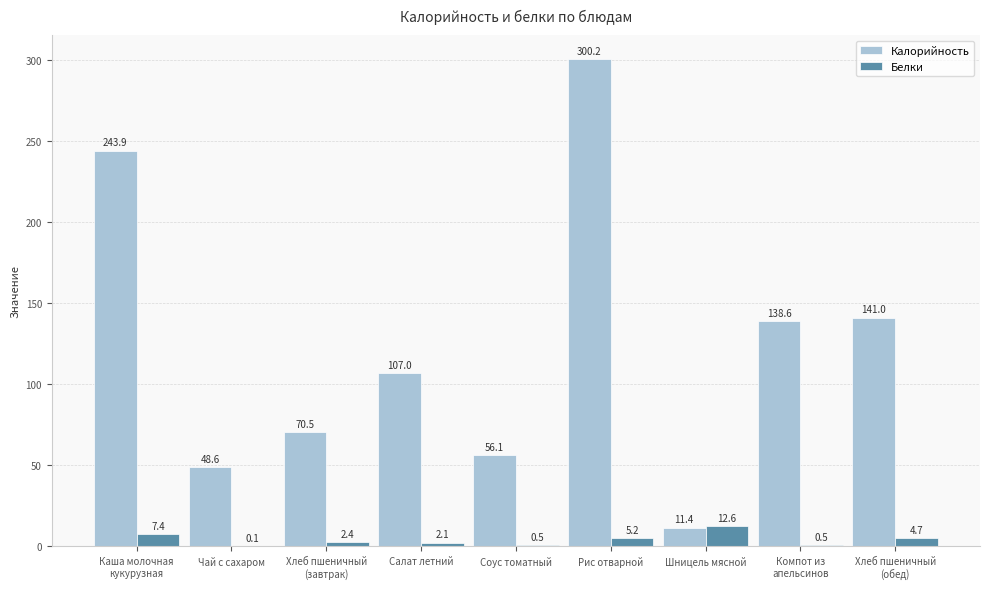

How many categories are shown in the chart?

9